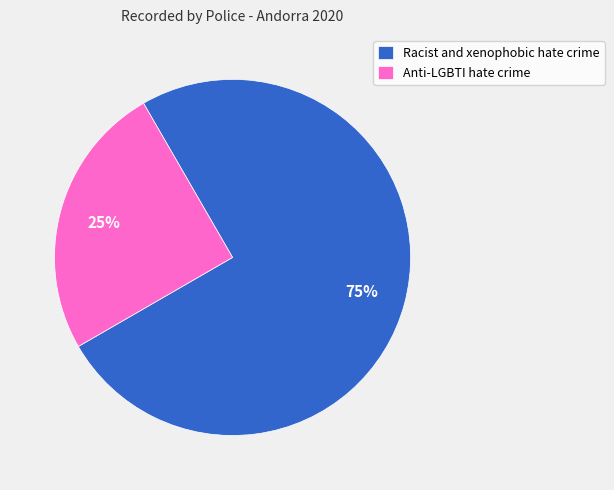

Does any single category account for the majority?

Yes